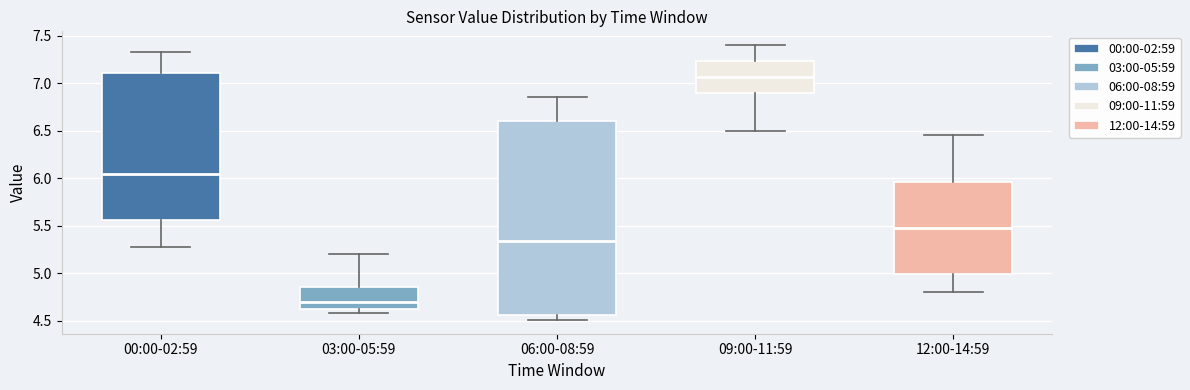

Which box is the tallest, from its lower edge to its upper edge?

06:00-08:59